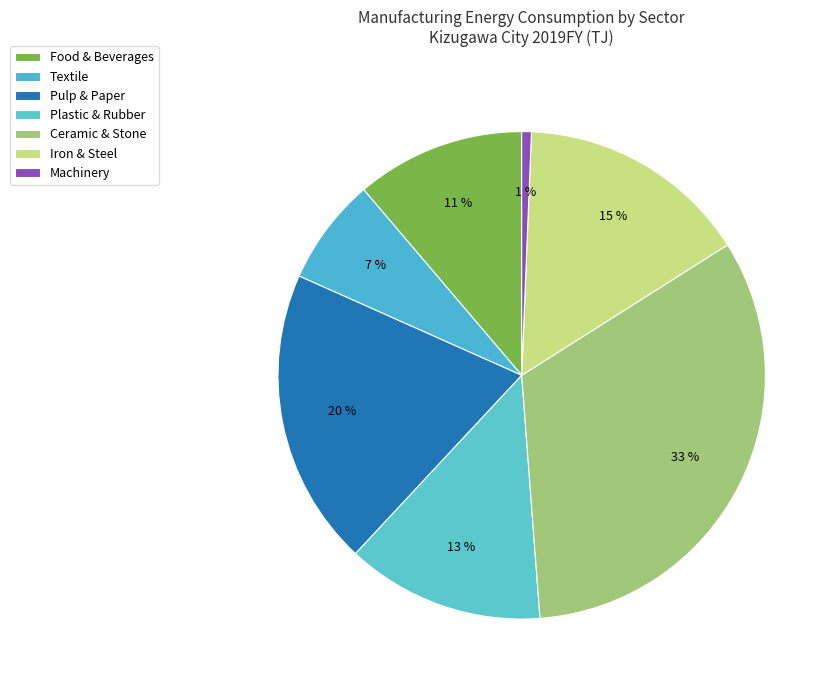

Is there any slice that represents more than half of the pie?

No